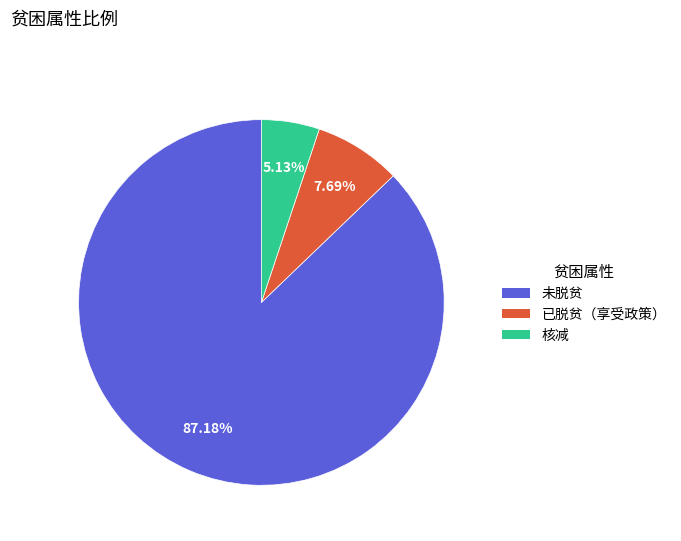

Which slice is the largest?

未脱贫